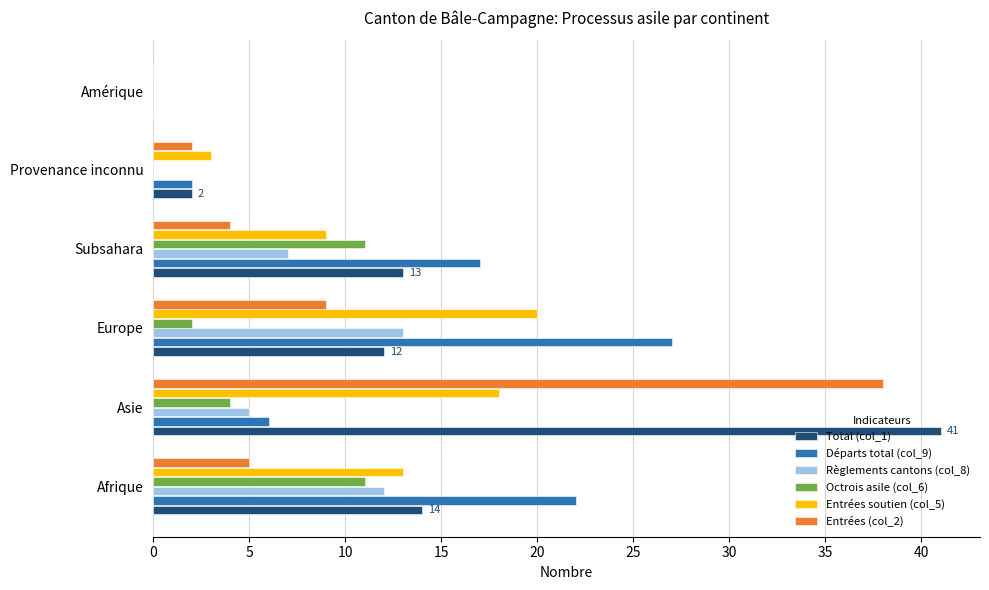

What is the greatest value displayed?

41